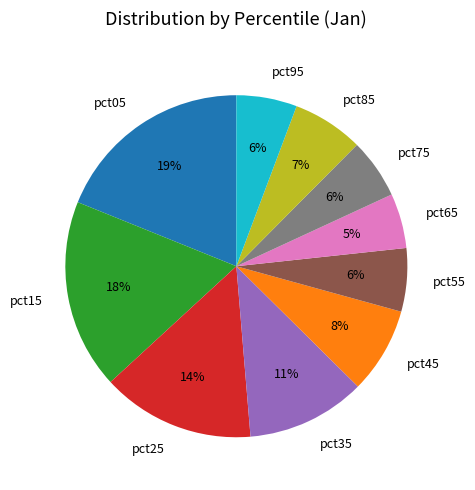

Which category has the biggest portion of the pie?

pct05